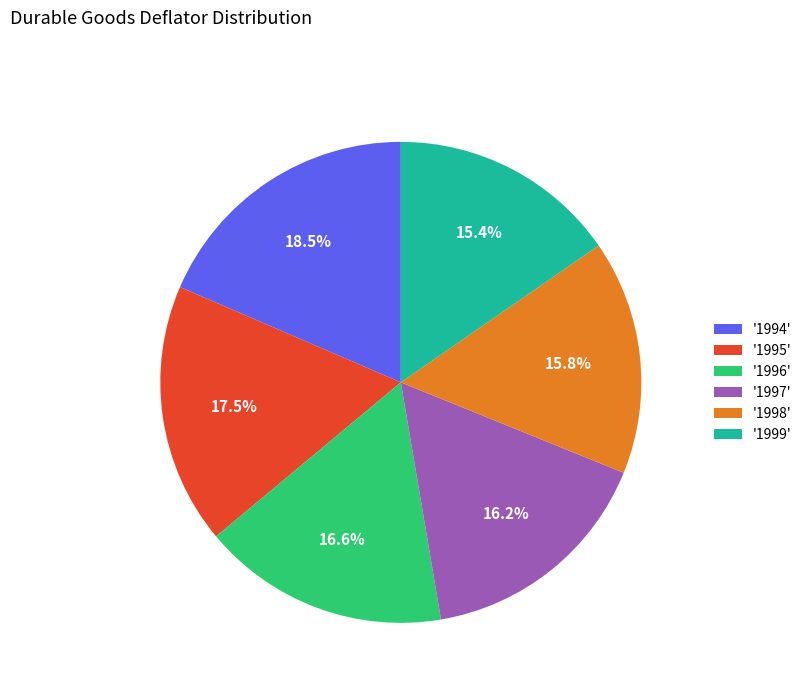

What is the largest slice in the pie chart?

'1994'